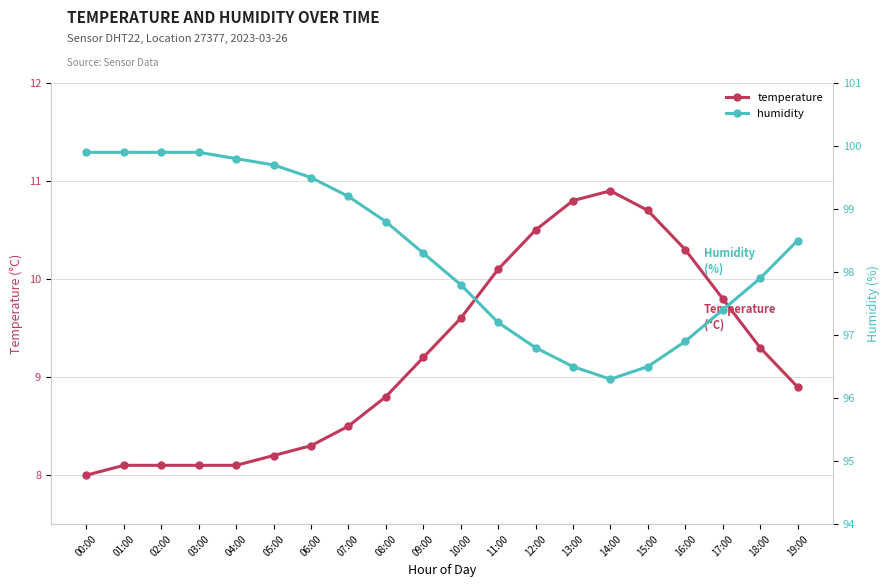

Is this an area chart (filled region under the line)?

No